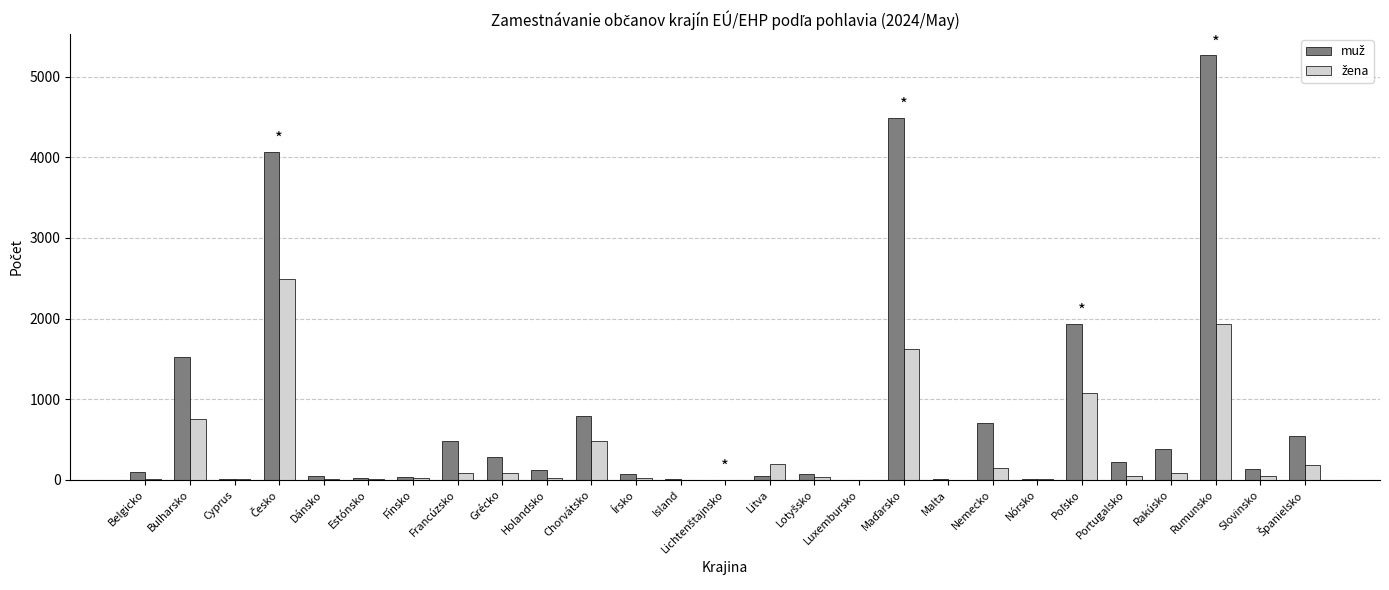

Are the bars horizontal?

No